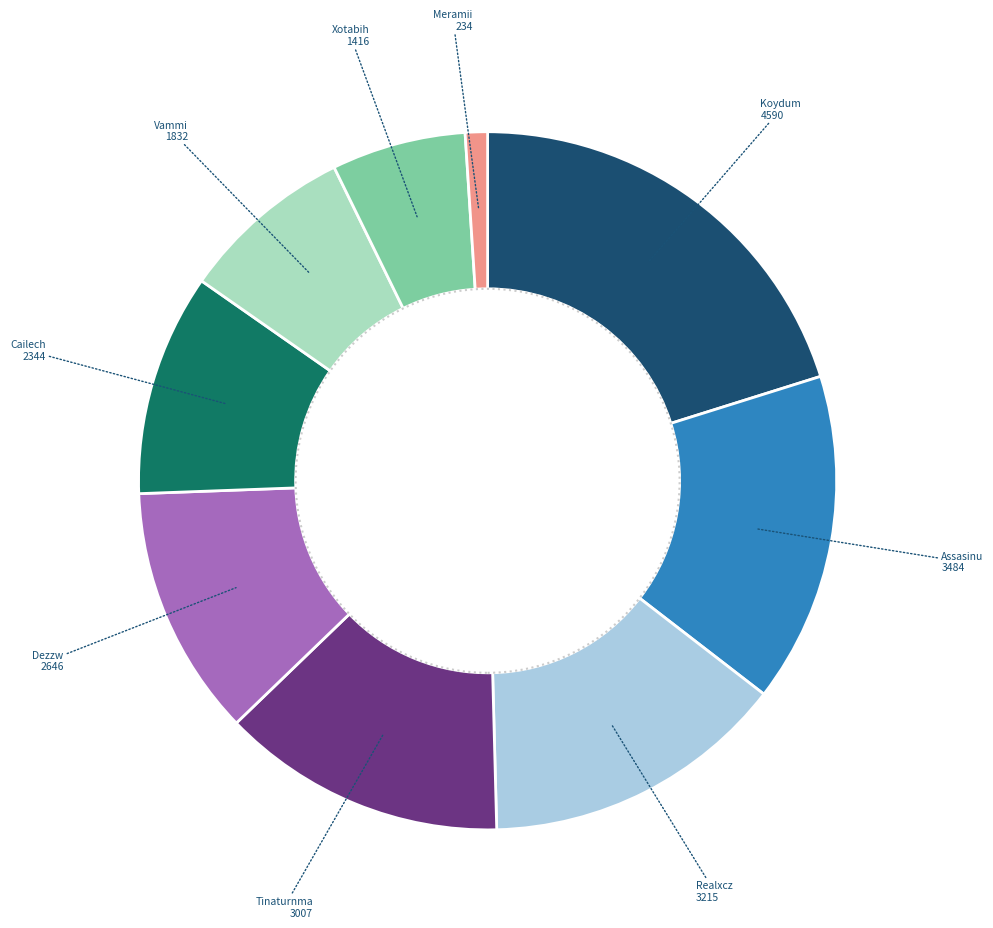

Does any single category account for the majority?

No